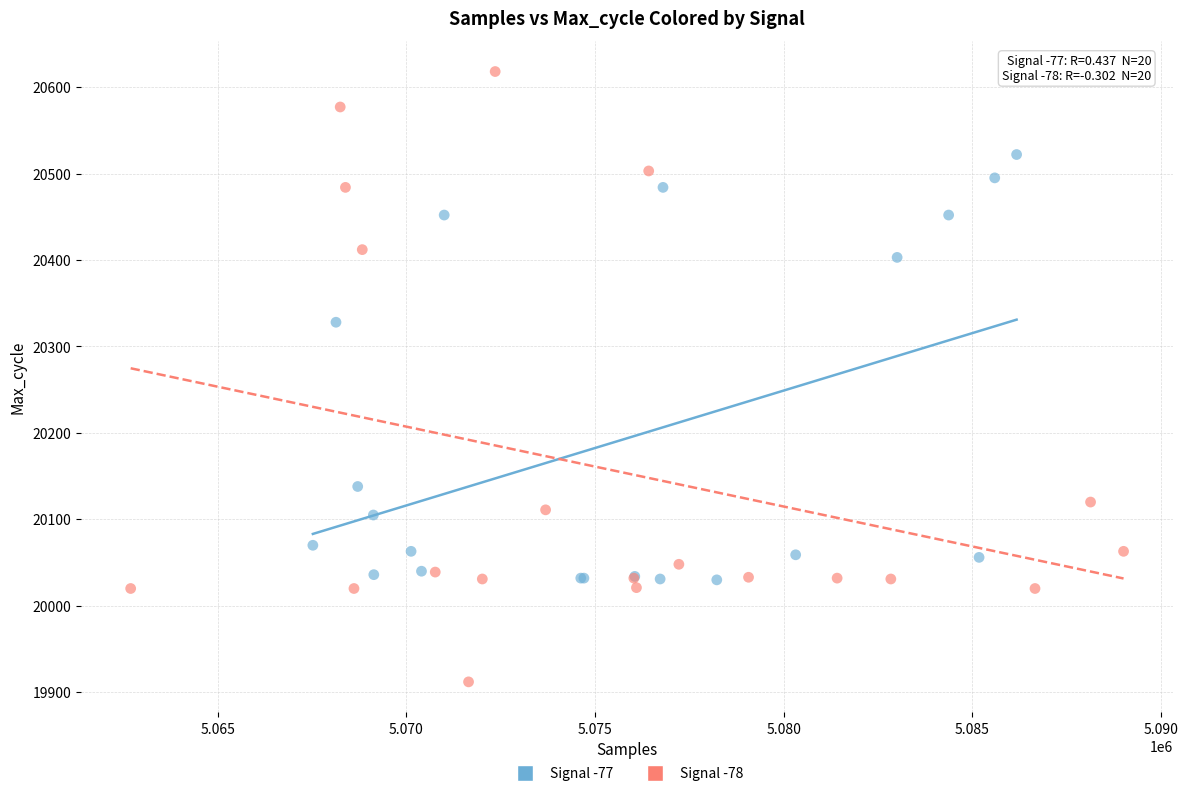

Which series contains the lowest Y value?

Signal -78